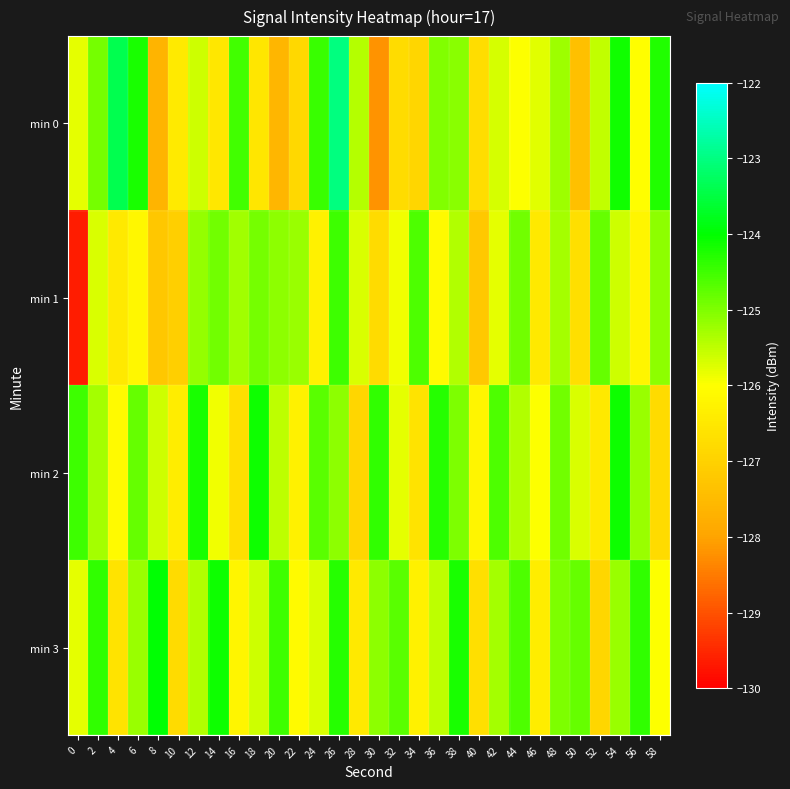

Which series changed the most between 48 and 50?

min 0